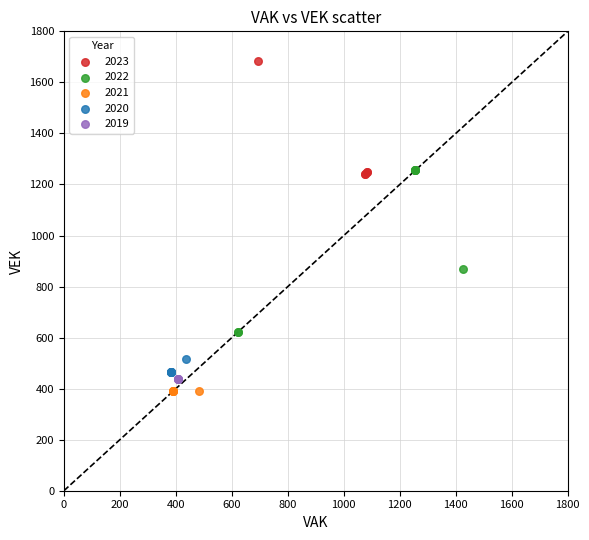

Which series reaches the maximum Y coordinate?

2023